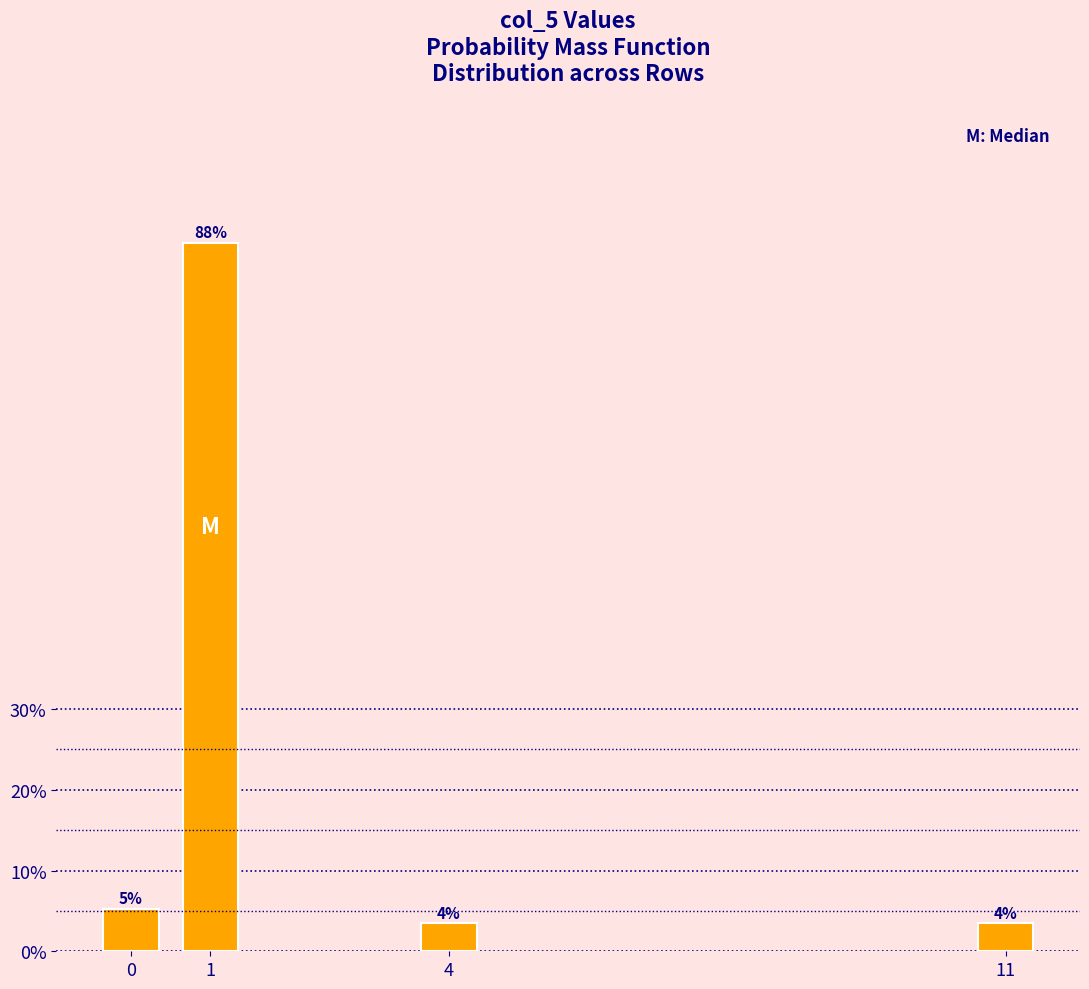

Does the chart contain any negative values?

No